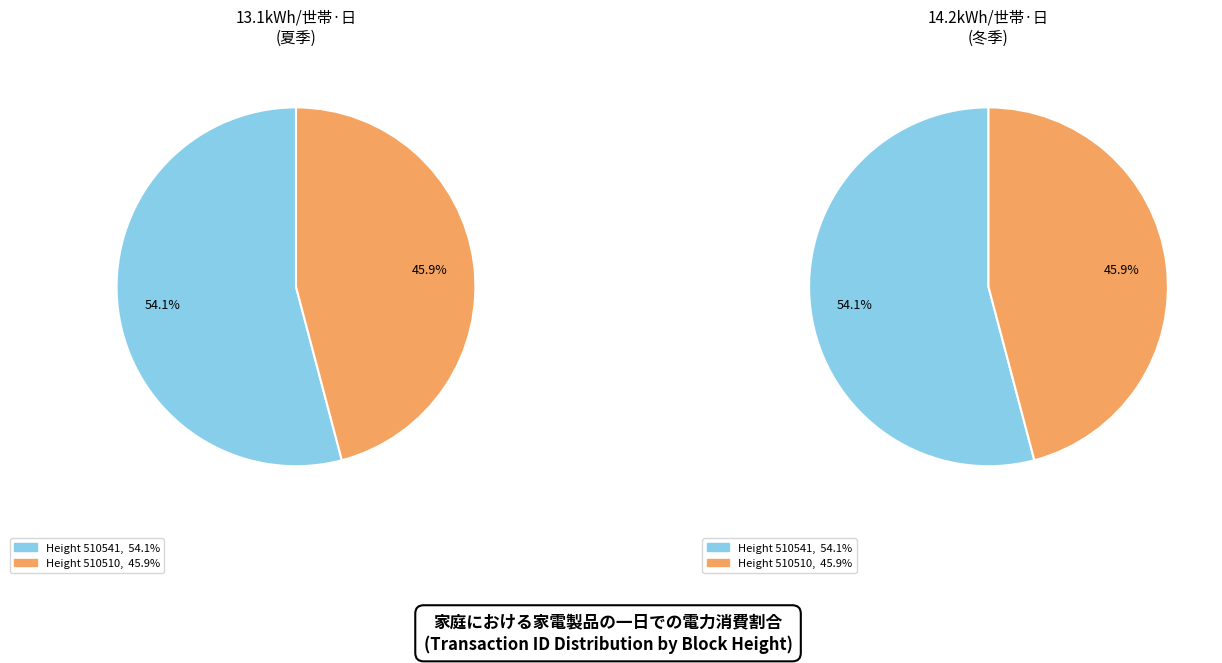

Count the number of slices in the pie.

2